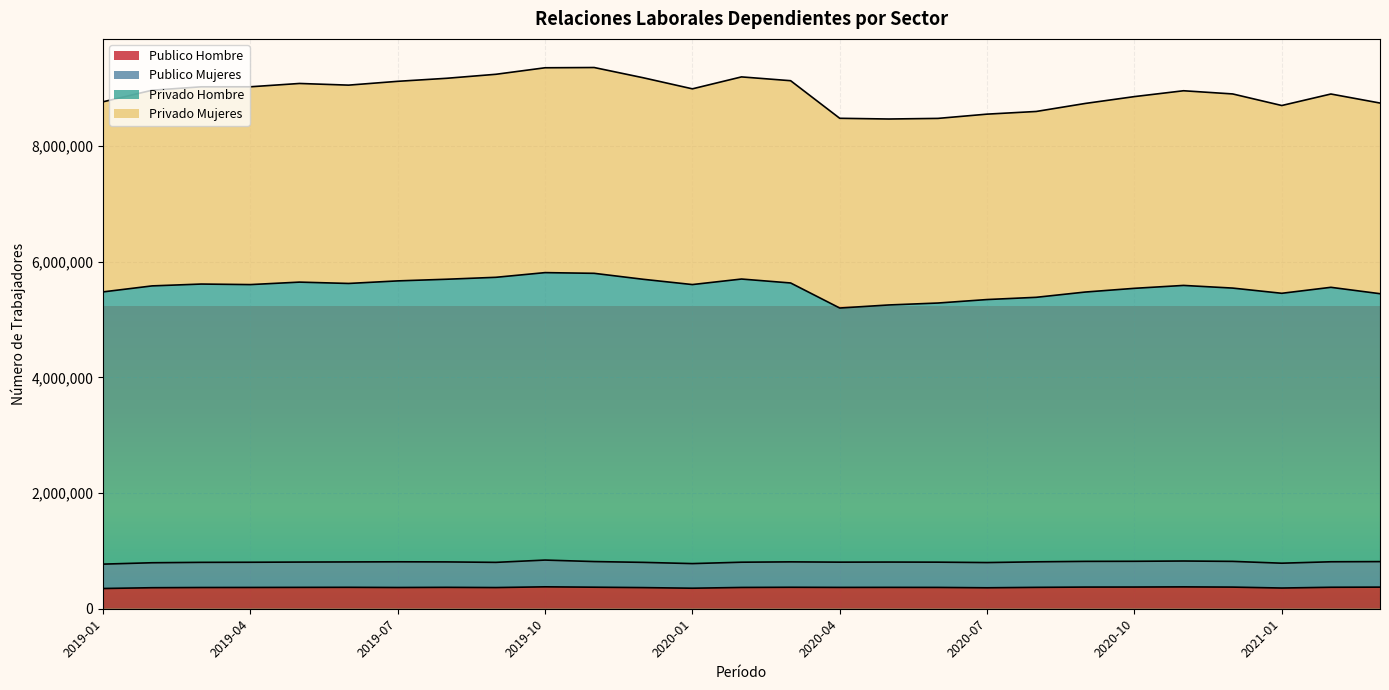

What is the minimum value for Publico Hombre?

349815